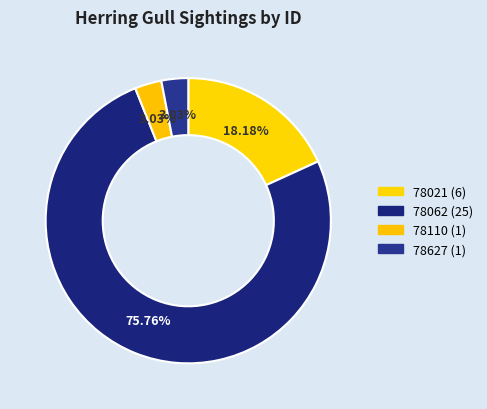

Is 78627 the majority of the pie?

No